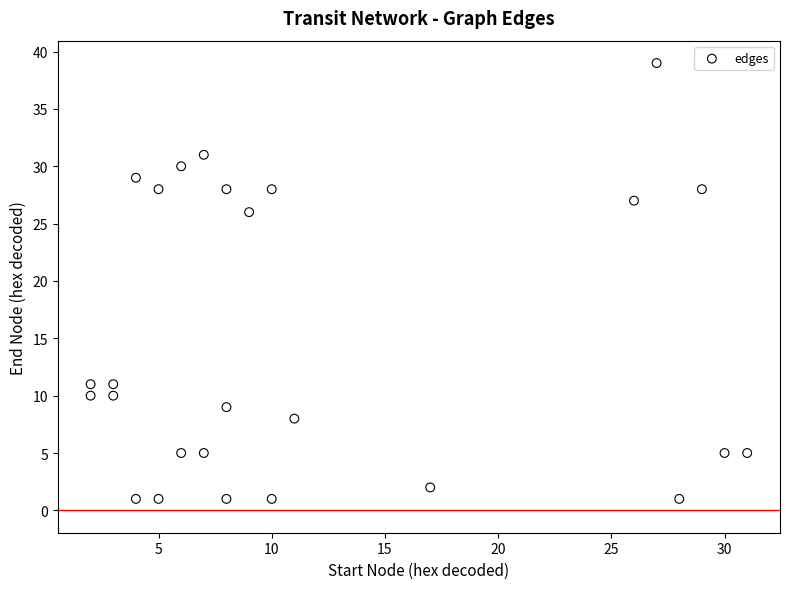

What is the range of Y values (max minus min)?

38